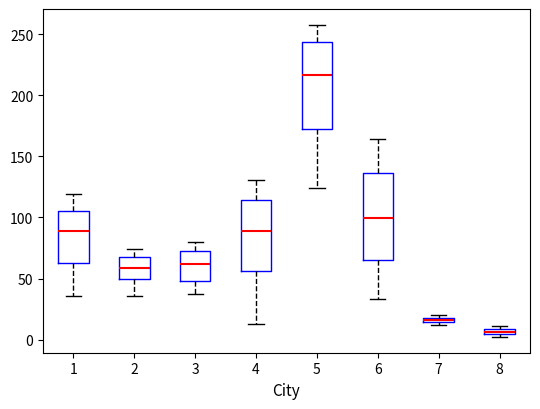

Where is the lower edge of the box at x = 5 on the y-axis? The values are not printed on the chart, so give them approximately, as read against the axis.

175